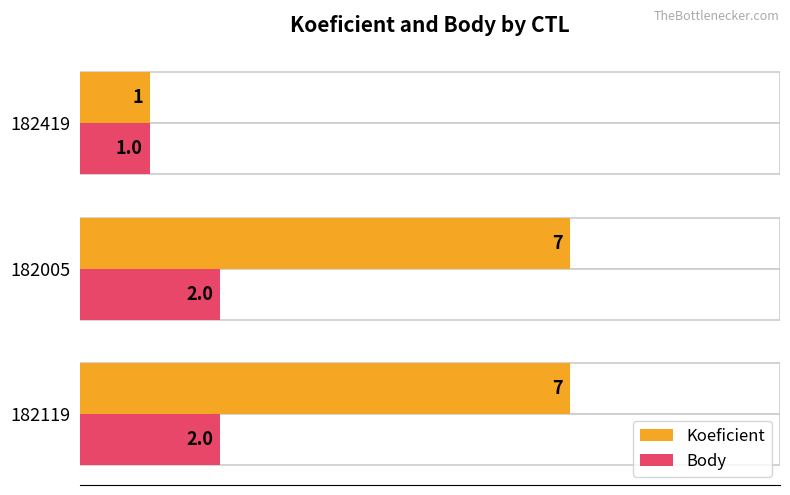

What are all the series names shown in the legend?

Koeficient, Body